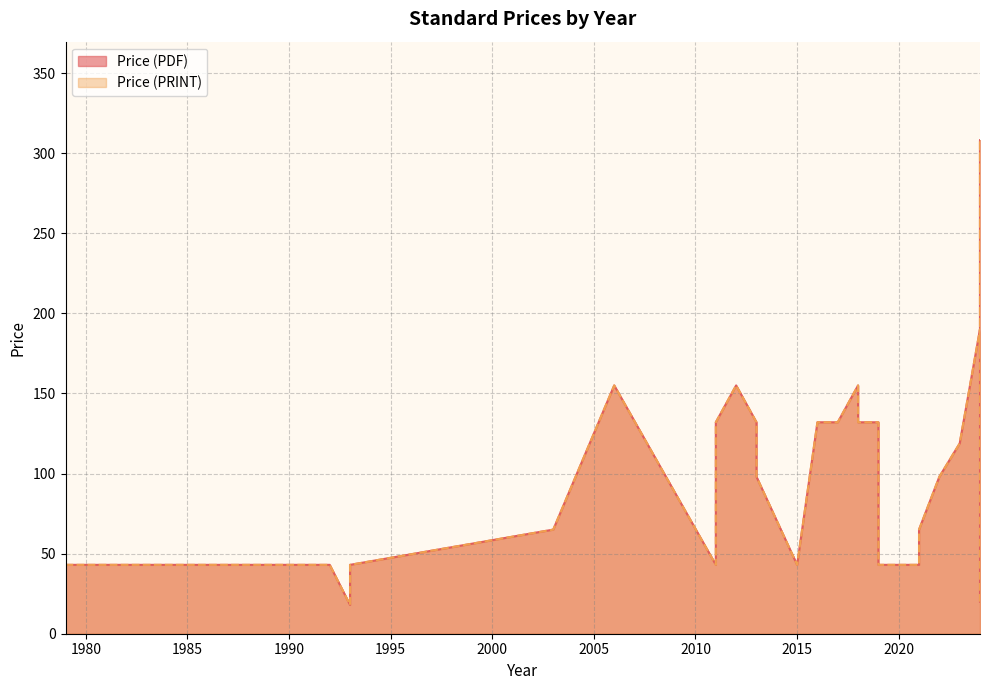

True or false: Price (PDF) has a value of 73.4 at 2024.

False